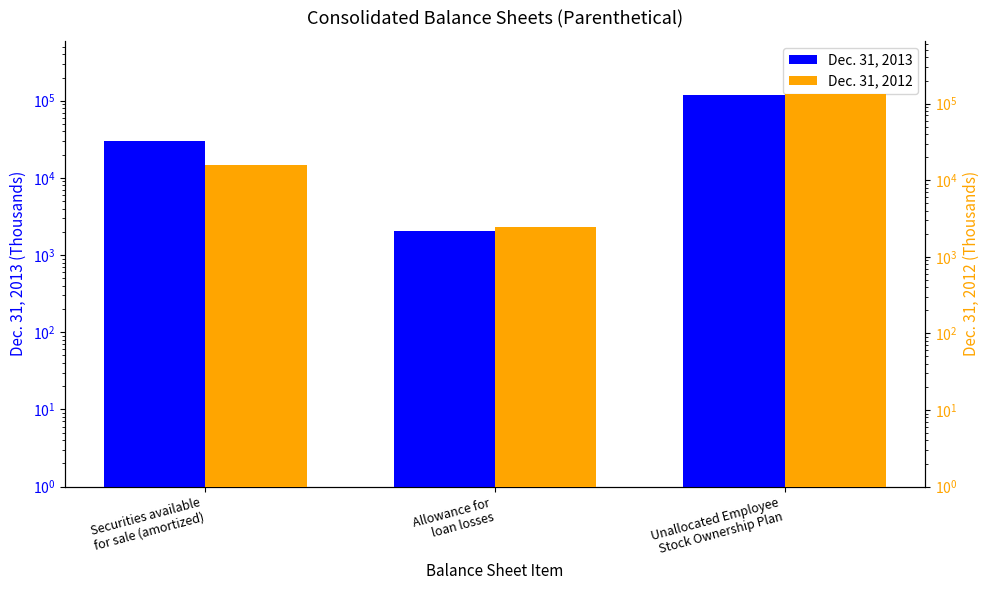

The value of Dec. 31, 2013 at Unallocated Employee
Stock Ownership Plan is 174132. True or false?

False